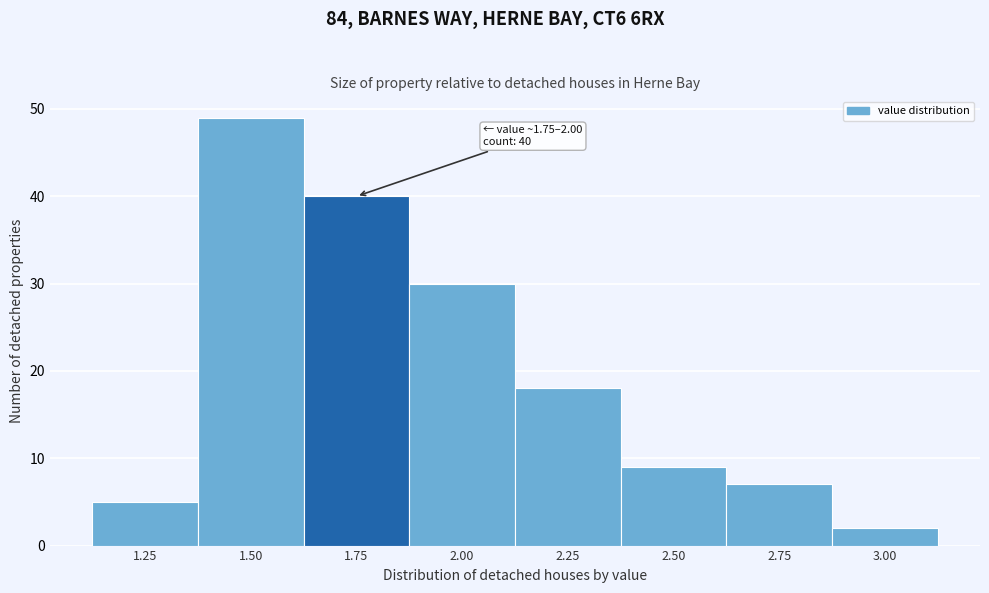

Reading right to left, extract all data points from this chart.

3.00=2	2.75=7	2.50=9	2.25=18	2.00=30	1.75=40	1.50=49	1.25=5